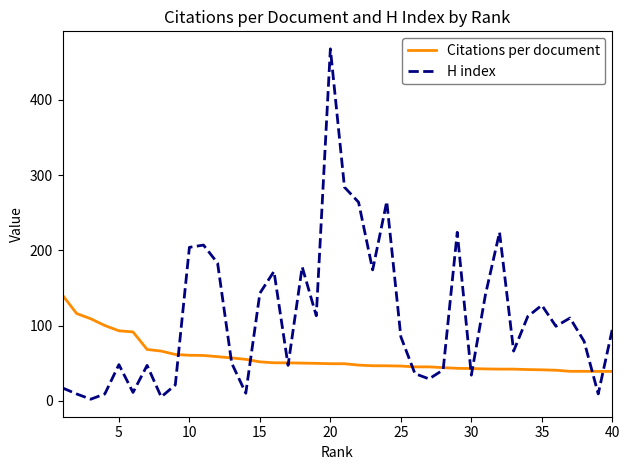

Rank the series by their average value, from lowest to highest.

Citations per document, H index